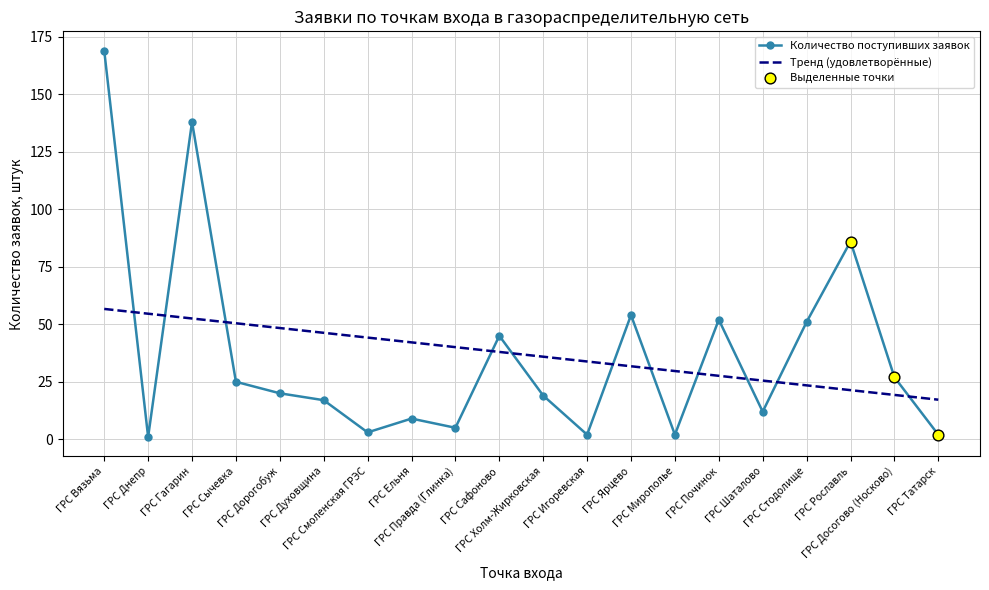

Which series has the largest range (max minus min)?

Количество поступивших заявок